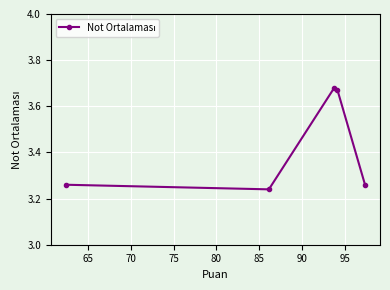

What is the average value?

3.4